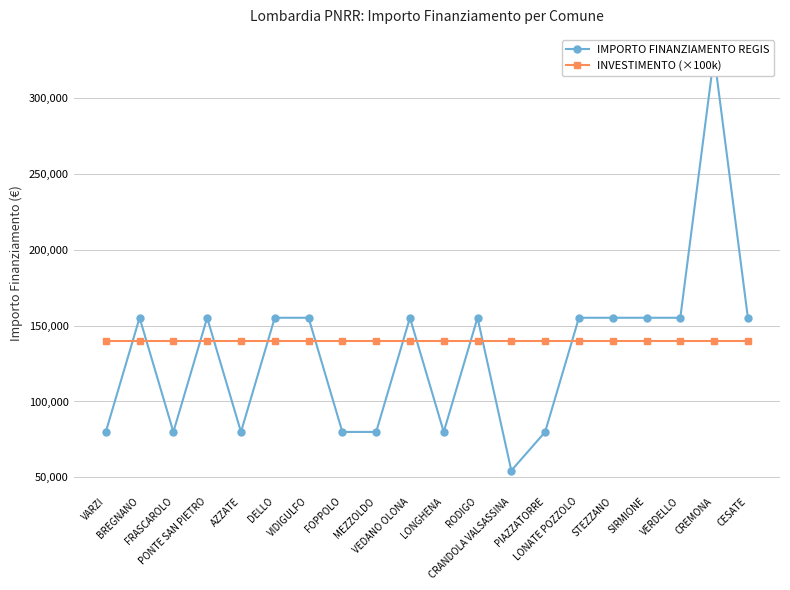

What is the label of the 13th point from the left?

CRANDOLA VALSASSINA